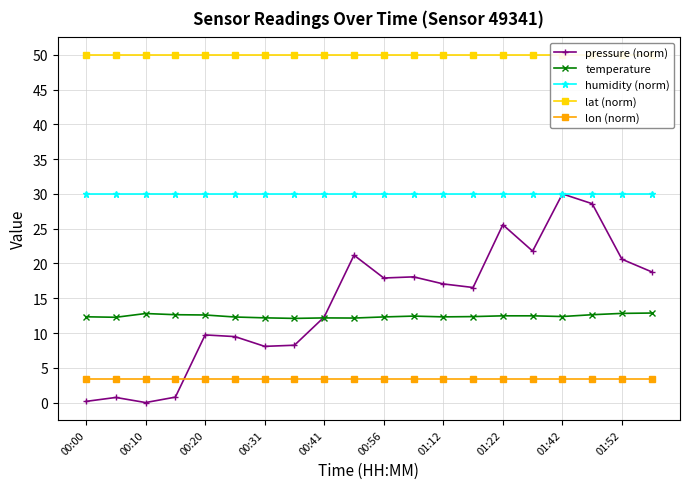

True or false: temperature has more than 1 interior local peaks.

True